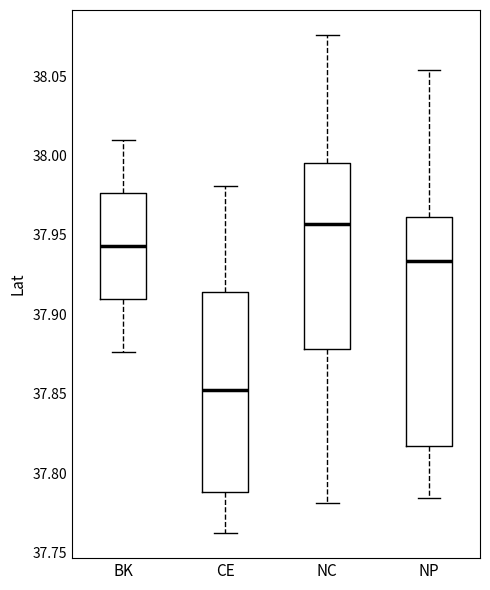

Reading left to right, read every box against the y-axis: the position of its median line, the range the box covers, and the ends of its whiskers. The values are not printed on the chart, so give them approximately, as read against the axis.

BK: median 37.945, box 37.910 to 37.975, whiskers 37.875 to 38.010
CE: median 37.850, box 37.790 to 37.915, whiskers 37.760 to 37.980
NC: median 37.955, box 37.880 to 37.995, whiskers 37.780 to 38.075
NP: median 37.935, box 37.815 to 37.960, whiskers 37.785 to 38.055